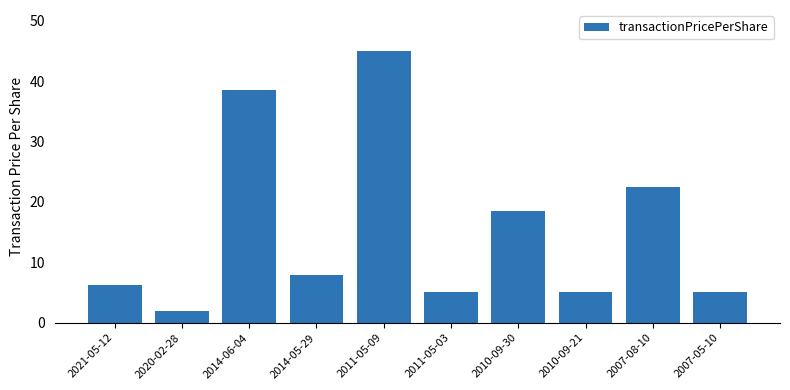

The value at 2014-06-04 is 38.5. True or false?

True